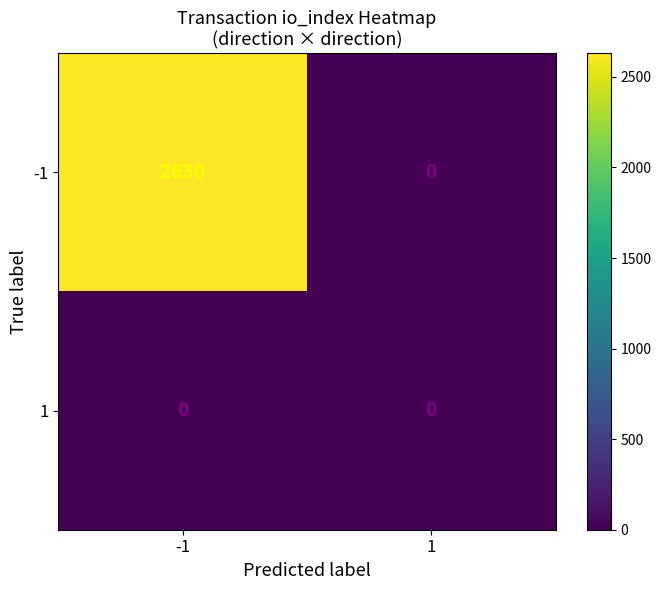

Reading left to right, list all the values displayed in this chart.

-1: -1=2630	1=0
1: -1=0	1=0